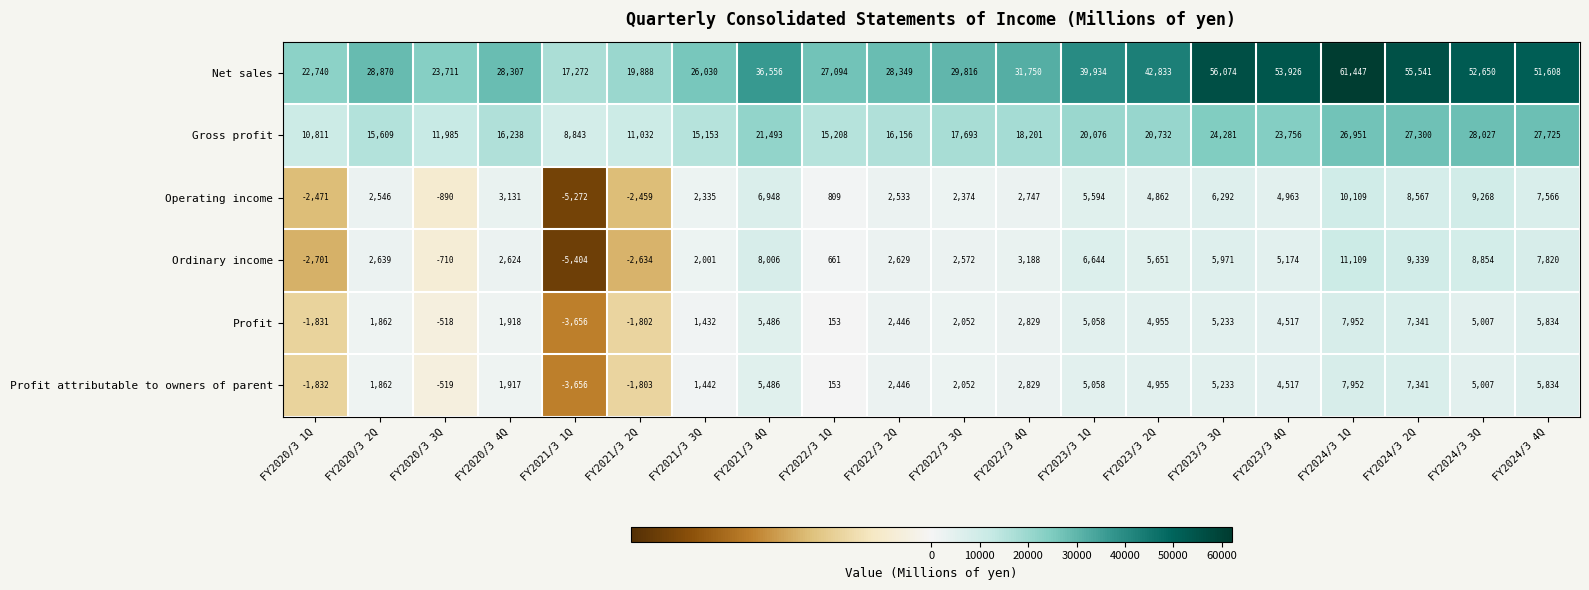

At how many categories does at least one series exceed 8594?

20